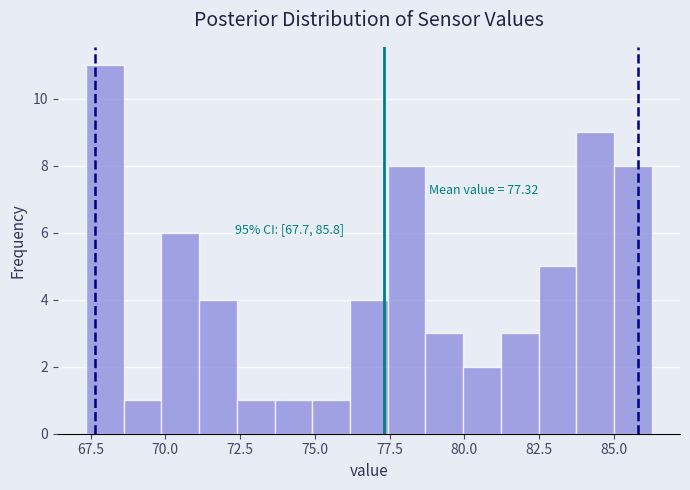

Around what value on the x-axis is the tallest bar? Give the approximate position of its centre, as read against the axis.

68.0